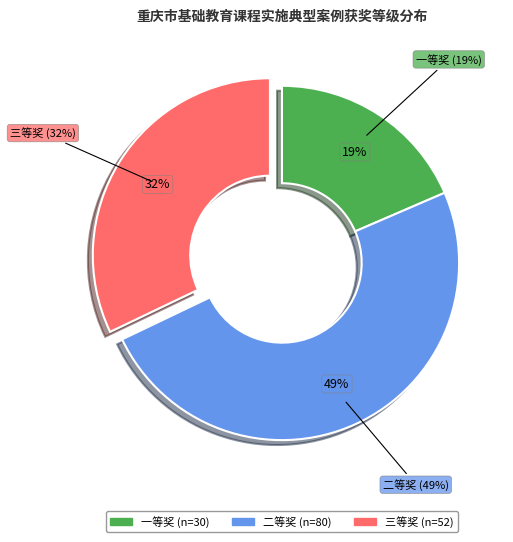

What is the largest slice in the pie chart?

二等奖